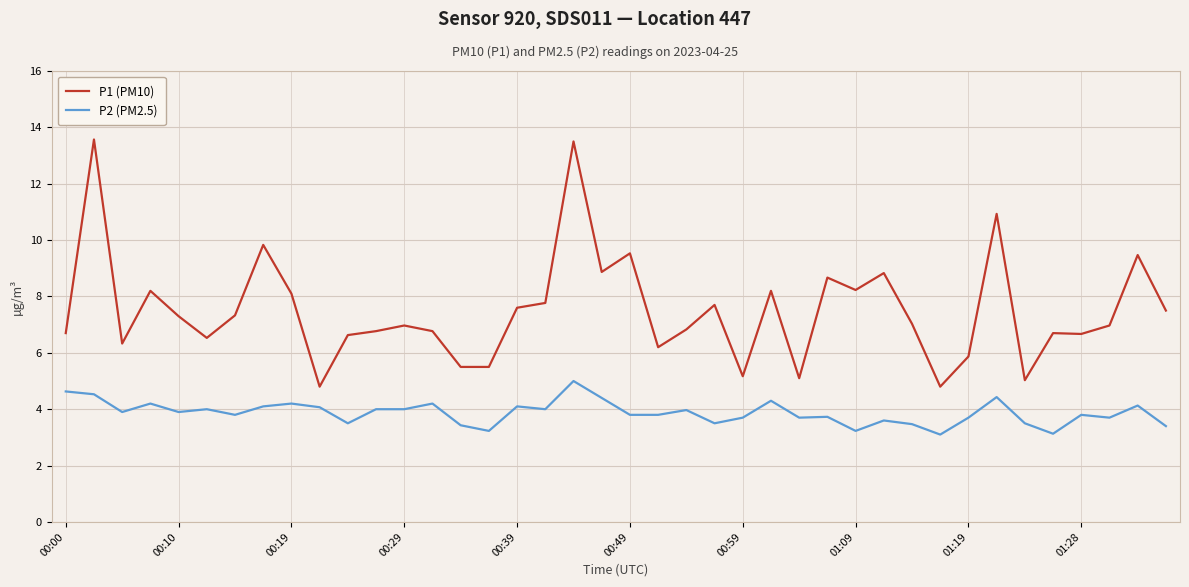

What is the greatest value displayed?

13.6